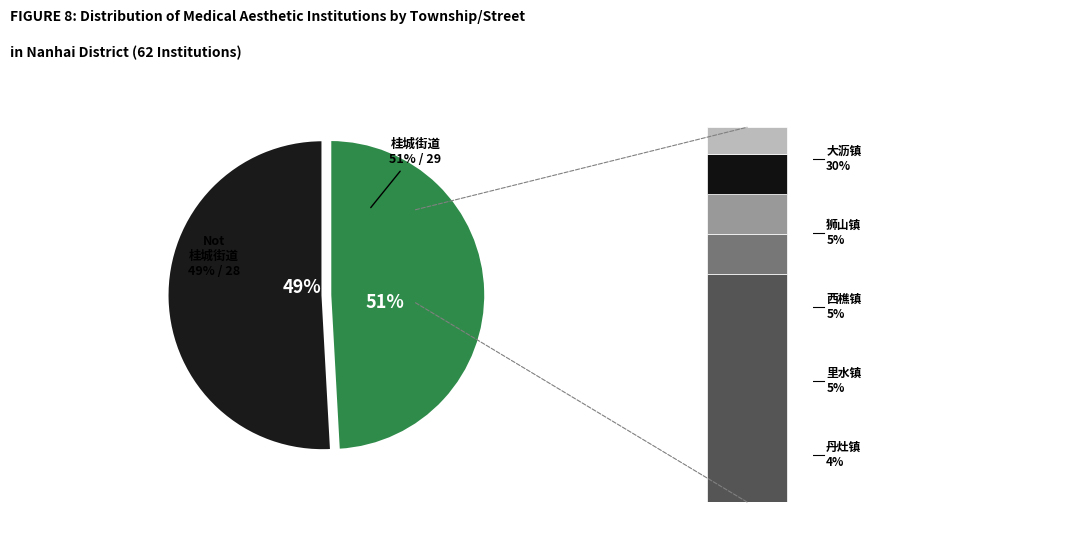

To the nearest percent, what is the difference between the largest and smallest slice percentages?

47%